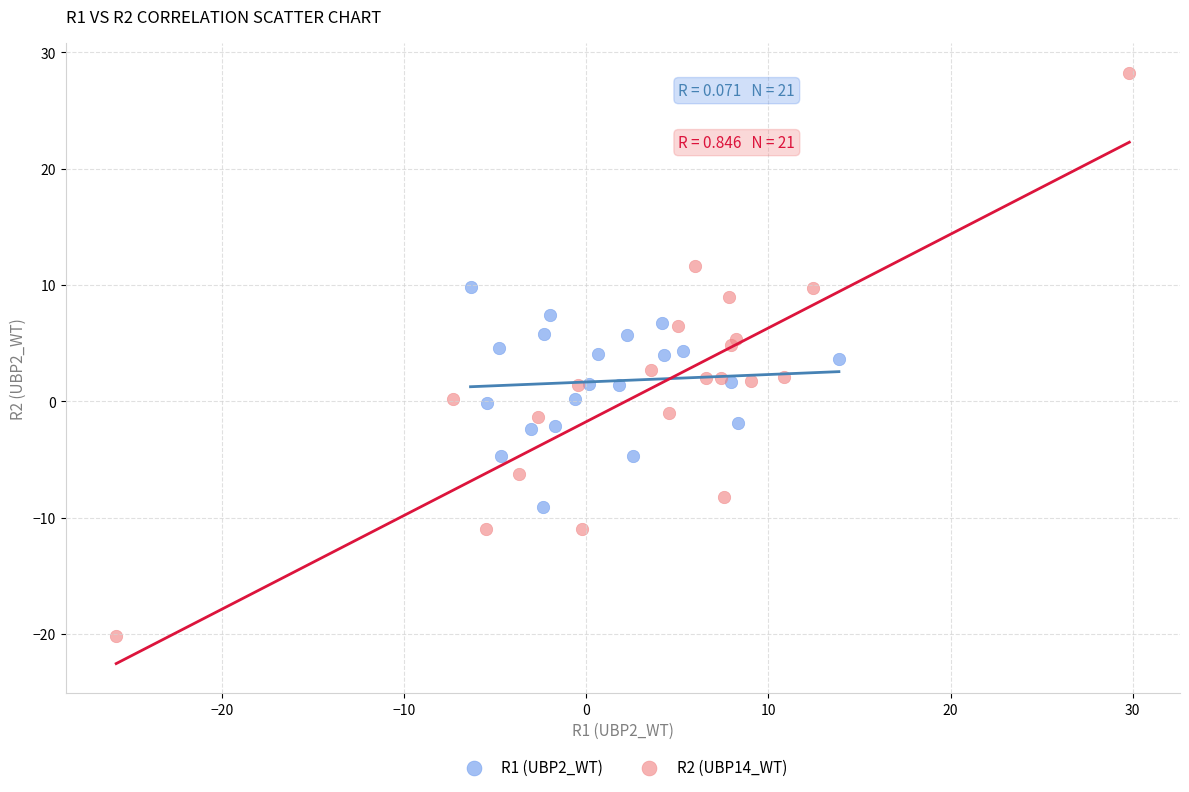

Which series has the widest spread of Y values?

R2 (UBP14_WT)